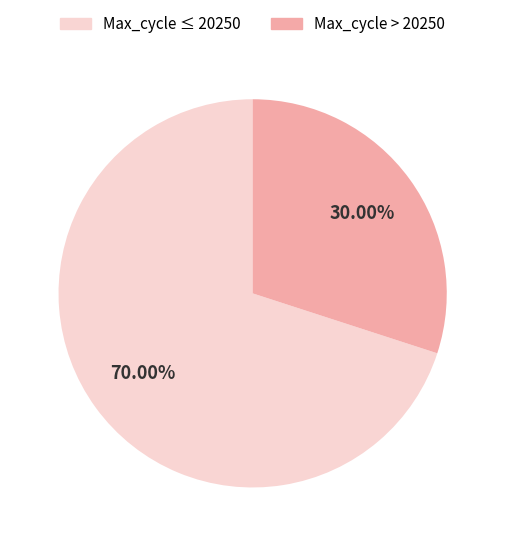

Is there a majority slice in this chart?

Yes